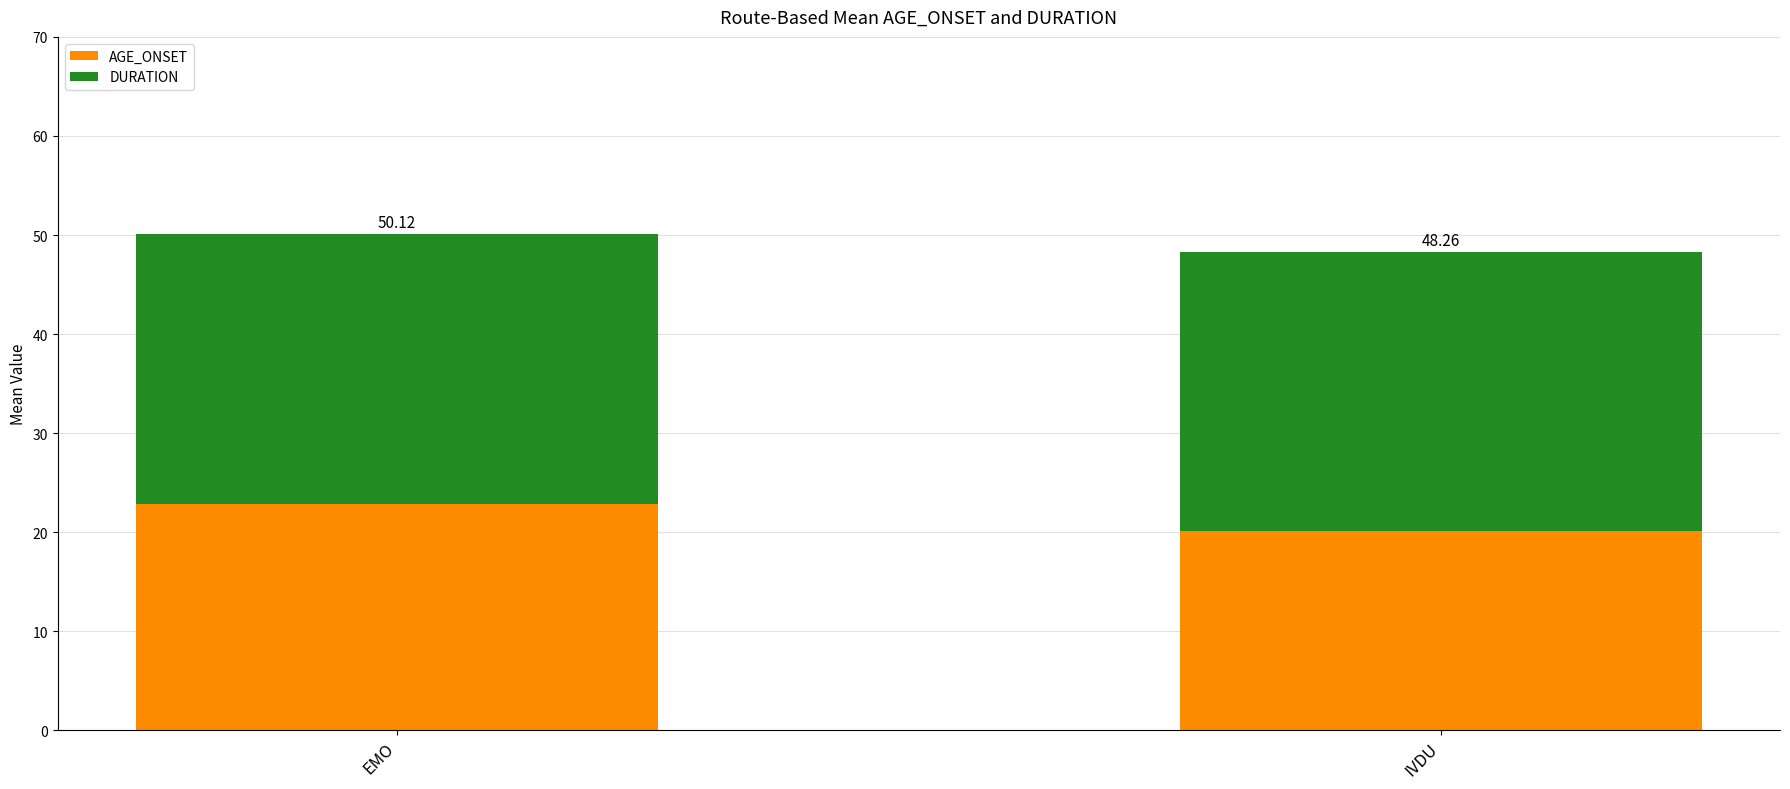

Does the chart contain stacked bars?

Yes